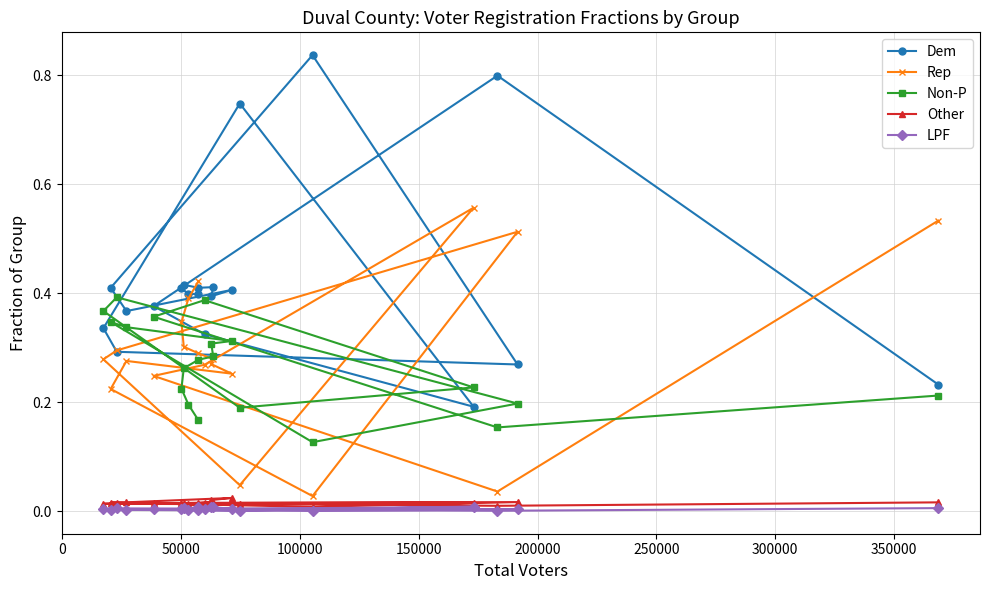

What is the total value across all series at 350000?

1.0